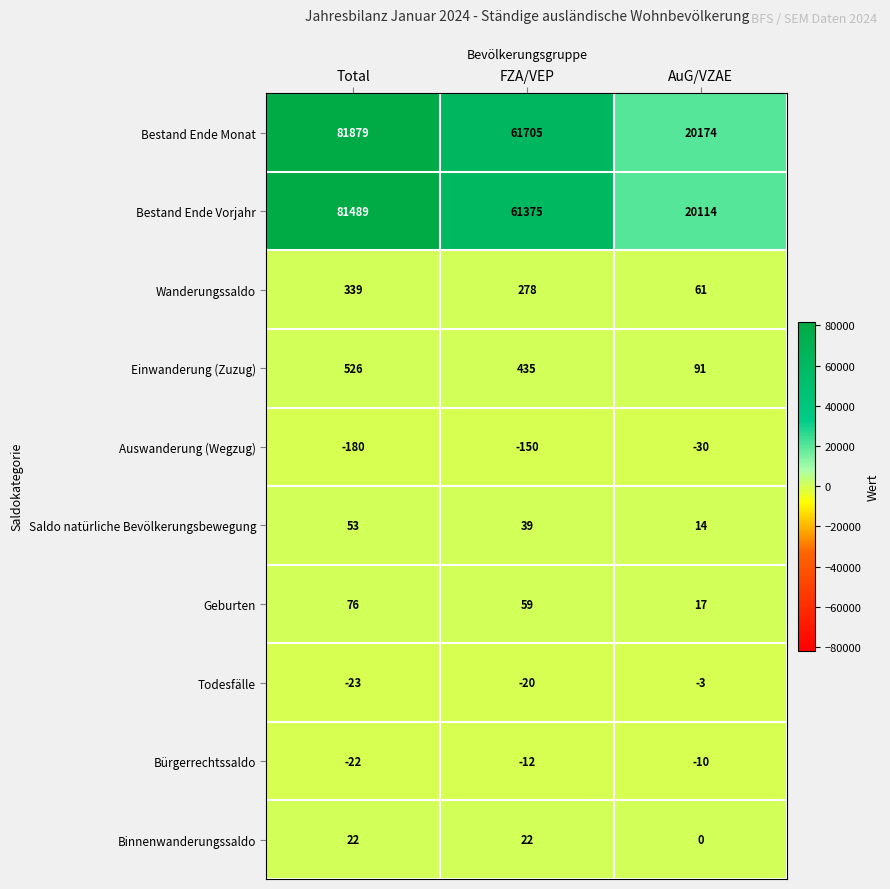

Which series has the largest range (max minus min)?

Bestand Ende Monat